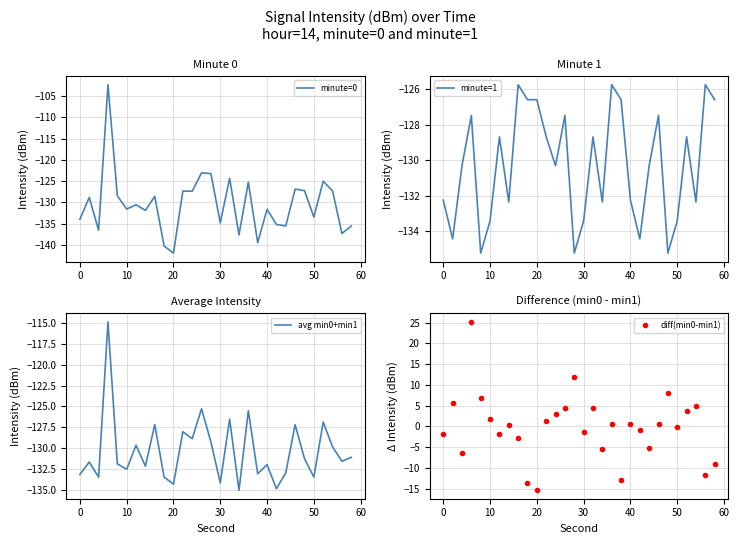

What is the sum of all minute=0 values?

-3913.1